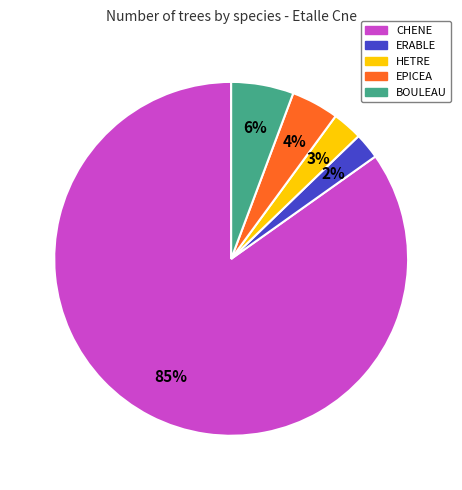

Do HETRE and CHENE together represent more than half of the pie?

Yes